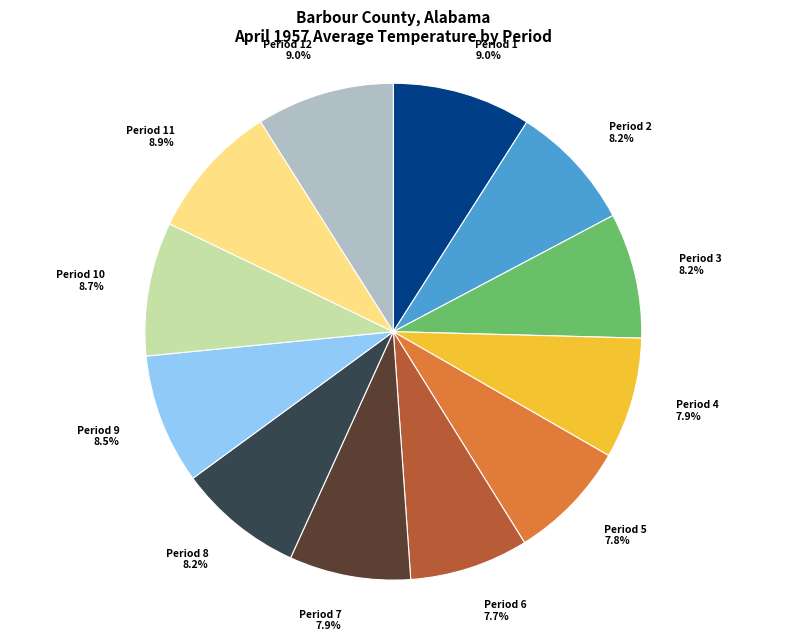

How many slices are in this pie chart?

12